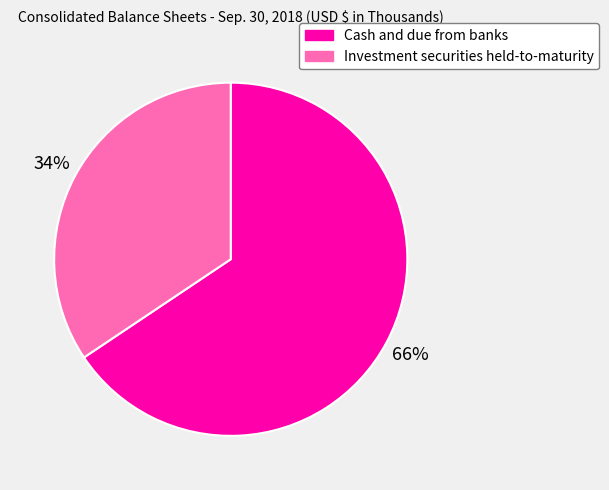

Which has a higher value, Cash and due from banks or Investment securities held-to-maturity?

Cash and due from banks